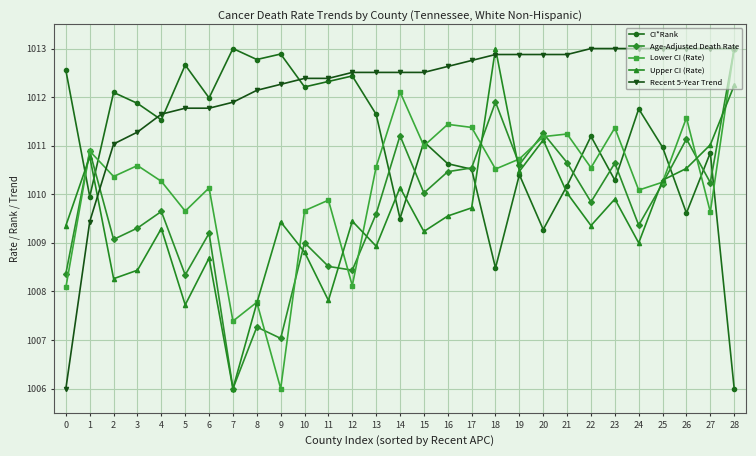

What is the value of the CI*Rank point at the 12th from the left?

1012.3